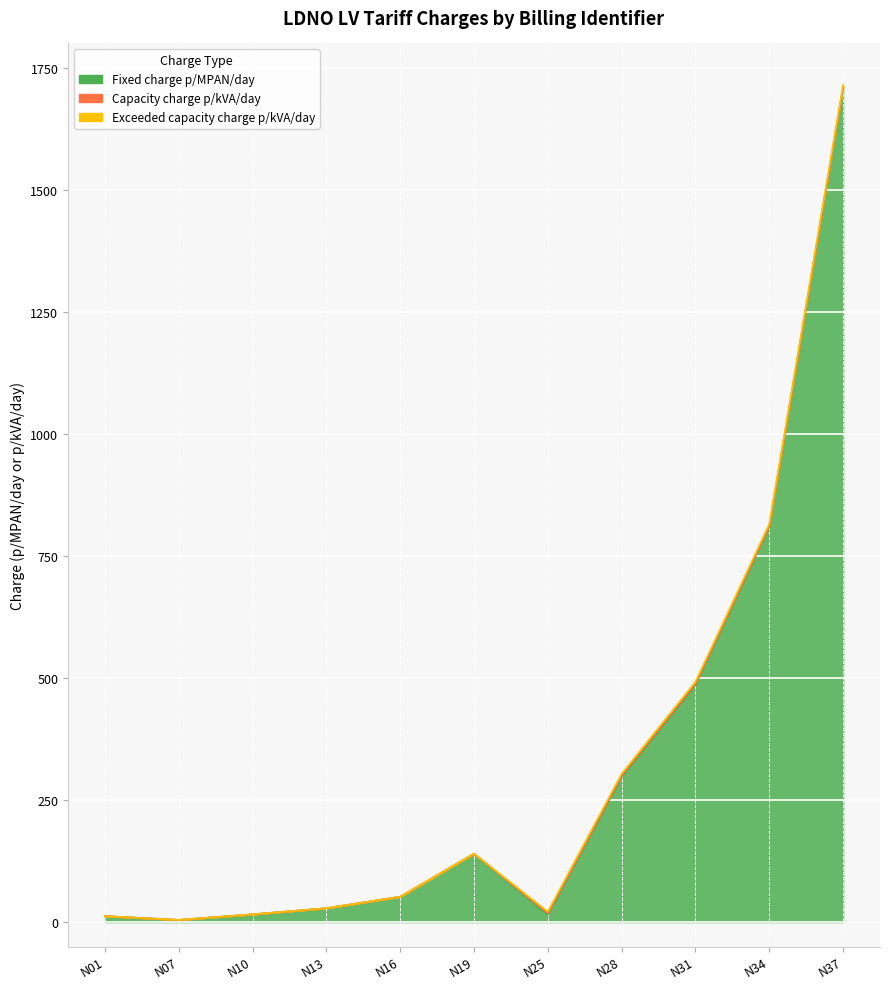

Is the value of Exceeded capacity charge p/kVA/day at N16 greater than the value of Fixed charge p/MPAN/day at N07?

No